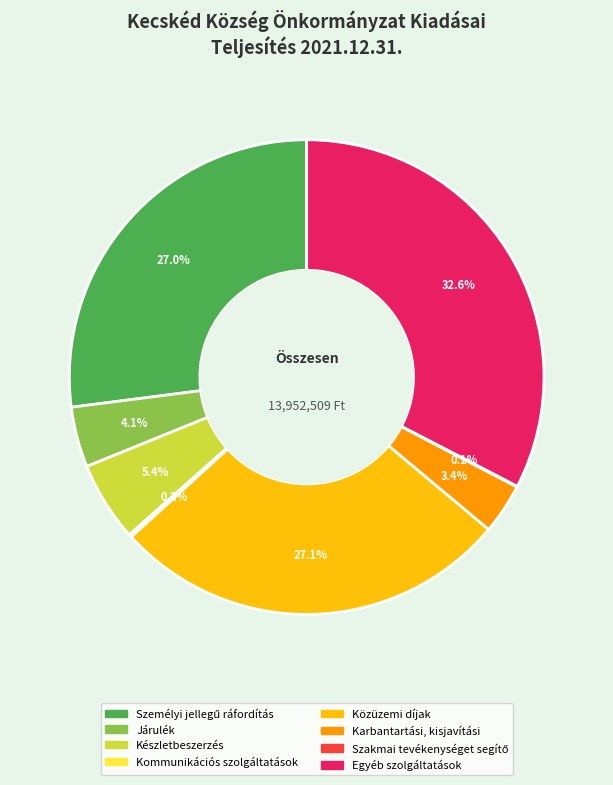

Approximately how many times larger is the value at Közüzemi díjak compared to Járulék?

6.6